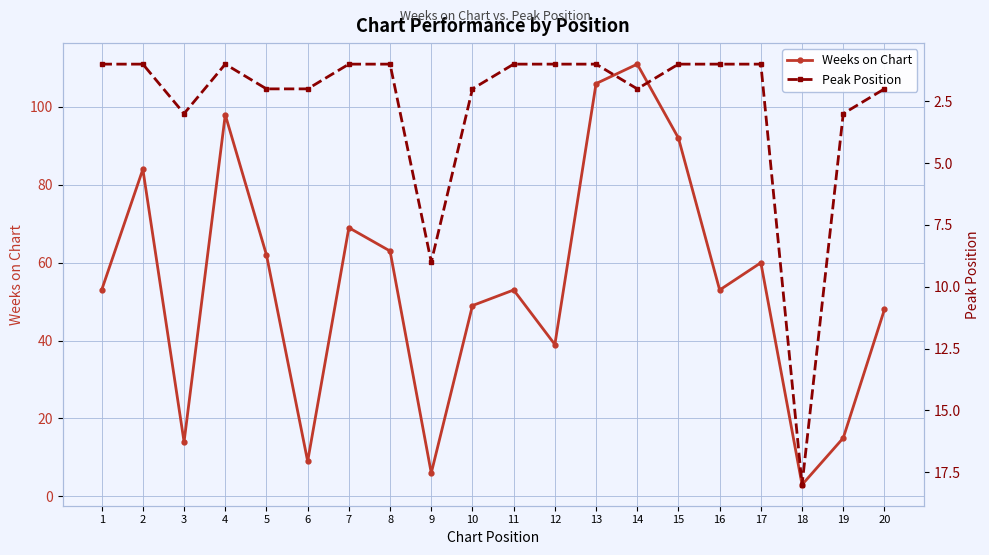

Rank the series by their maximum value, from lowest to highest.

Peak Position, Weeks on Chart